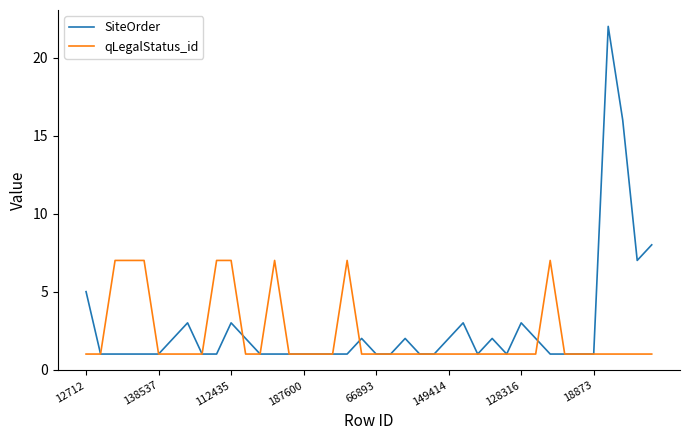

Rank the series by their maximum value, from highest to lowest.

SiteOrder, qLegalStatus_id